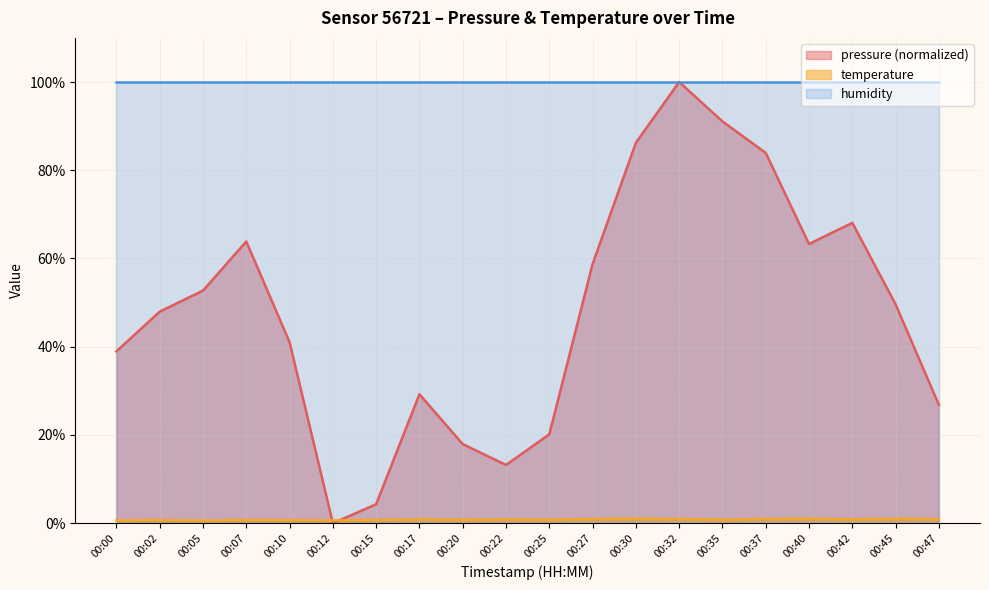

The humidity series shows 100.0 at 00:10. True or false?

True